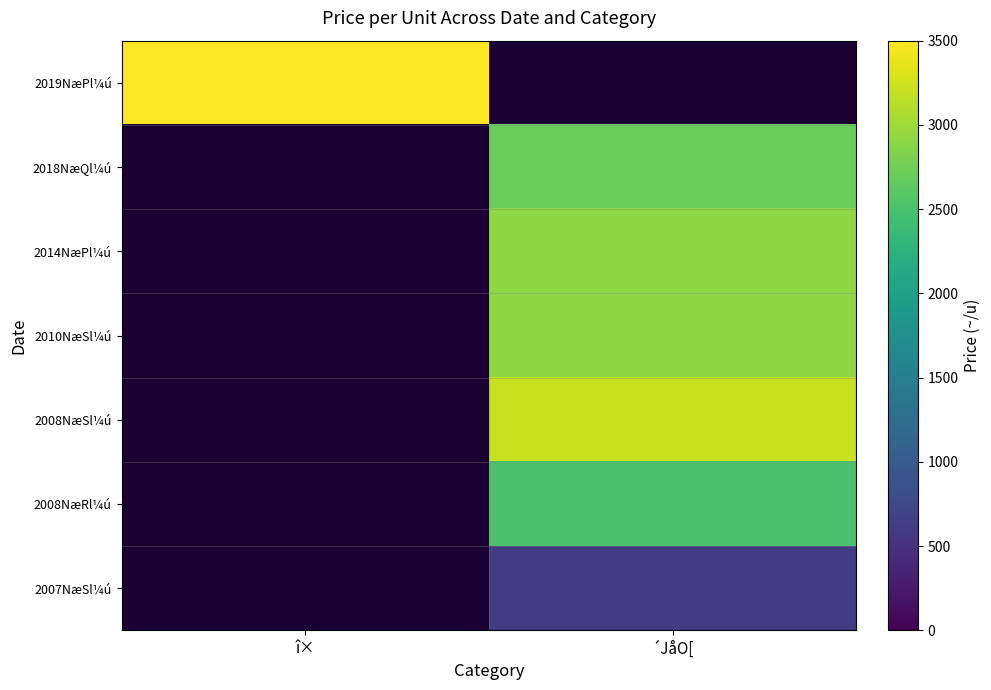

Is it true that 2007NæSl¼ú equals 1082.0 at ´JåO[?

False